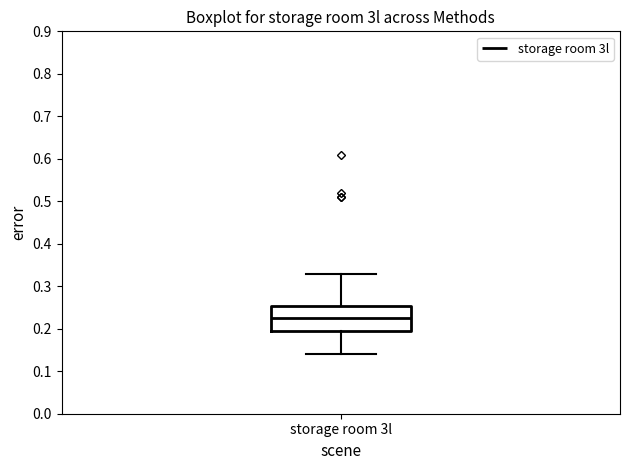

Read this box plot against the y-axis: the position of the median line, the range covered by the box, and the ends of both whiskers. The values are not printed on the chart, so give them approximately, as read against the axis.

median 0.23, box 0.20 to 0.25, whiskers 0.14 to 0.33